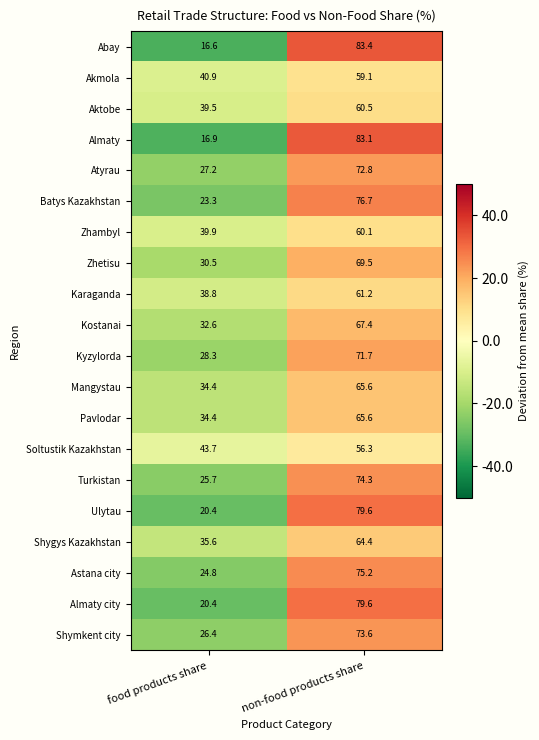

How many distinct data groups are displayed?

20